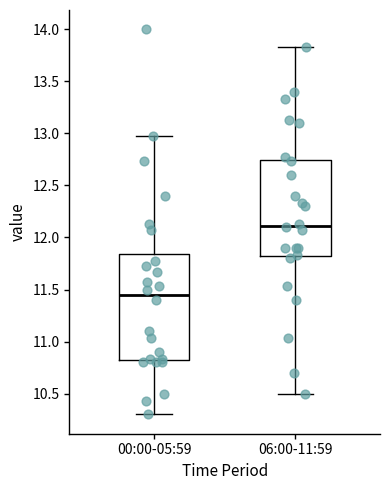

Which box has the lowest median line?

00:00-05:59